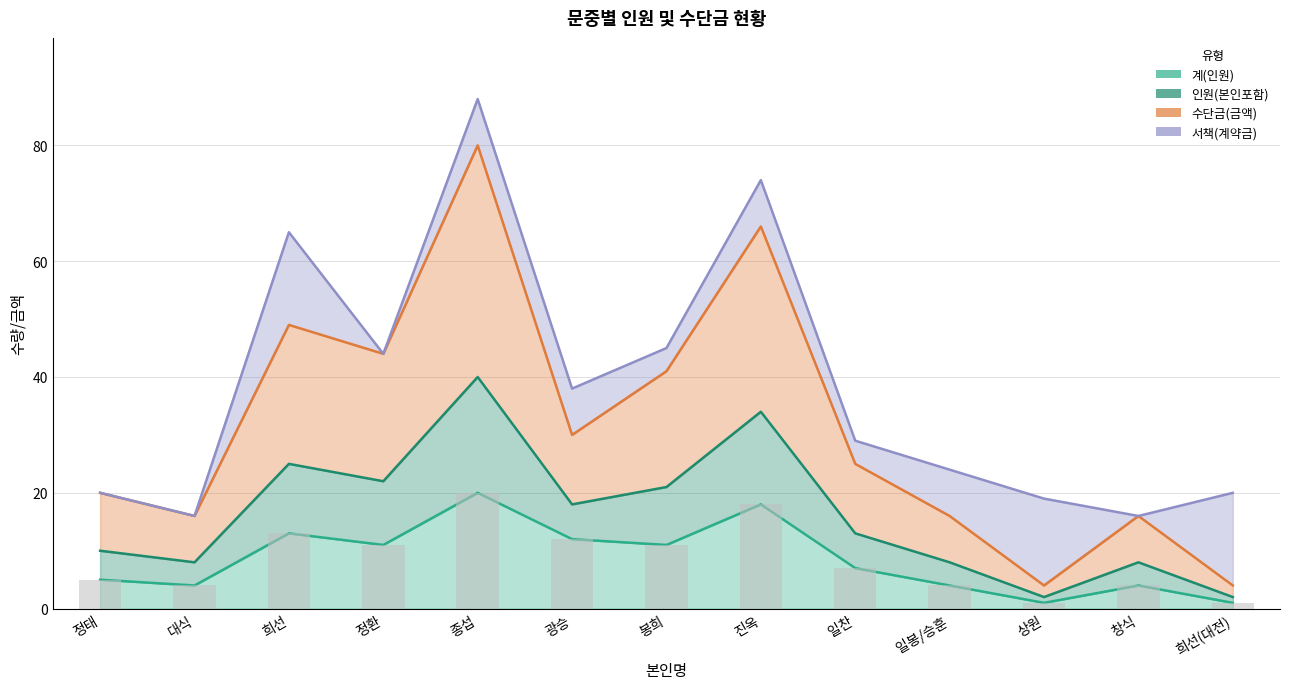

At which label is 인원(본인포함) closest to 42?

봉희